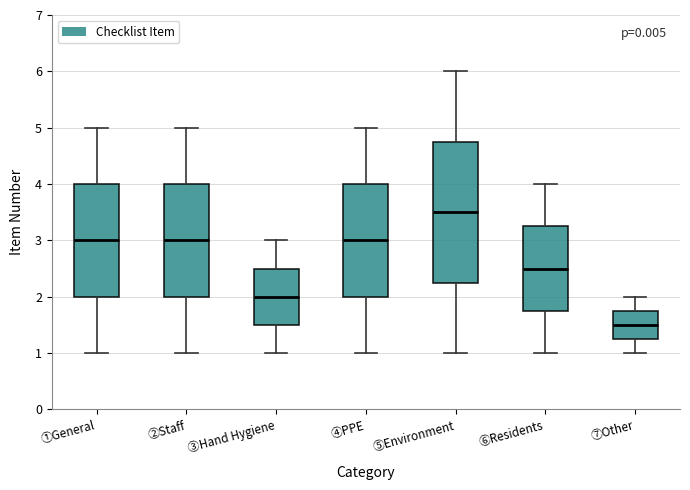

Reading left to right, transcribe this box plot: for each box, give where its median line is, the range the box spans, and where its two whiskers end, as read against the y-axis. The values are not printed on the chart, so give them approximately, as read against the axis.

①General: median 3.0, box 2.0 to 4.0, whiskers 1.0 to 5.0
②Staff: median 3.0, box 2.0 to 4.0, whiskers 1.0 to 5.0
③Hand Hygiene: median 2.0, box 1.5 to 2.5, whiskers 1.0 to 3.0
④PPE: median 3.0, box 2.0 to 4.0, whiskers 1.0 to 5.0
⑤Environment: median 3.5, box 2.3 to 4.8, whiskers 1.0 to 6.0
⑥Residents: median 2.5, box 1.8 to 3.3, whiskers 1.0 to 4.0
⑦Other: median 1.5, box 1.3 to 1.8, whiskers 1.0 to 2.0